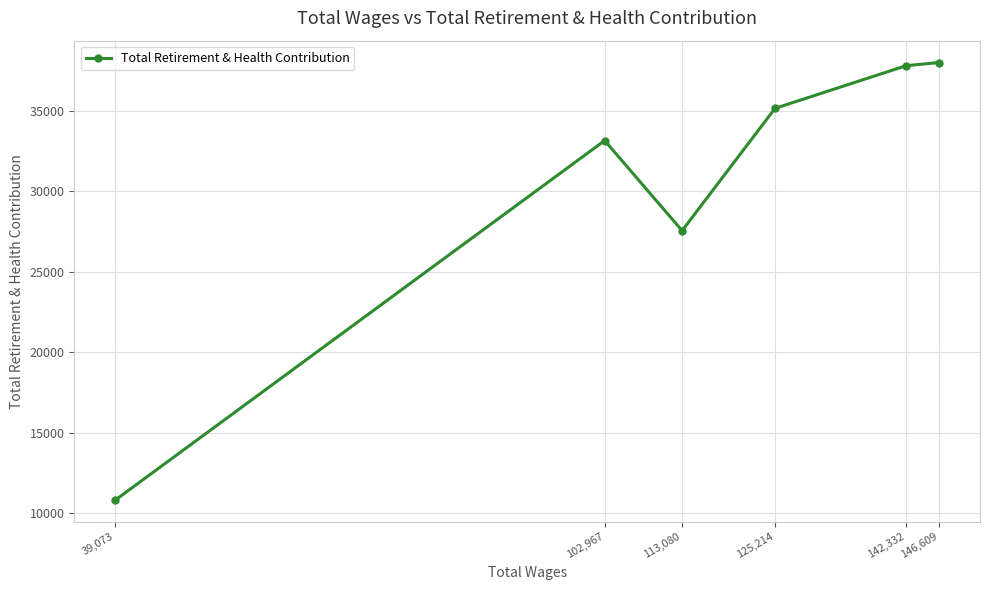

What is the value of the 3rd point from the left?

27561